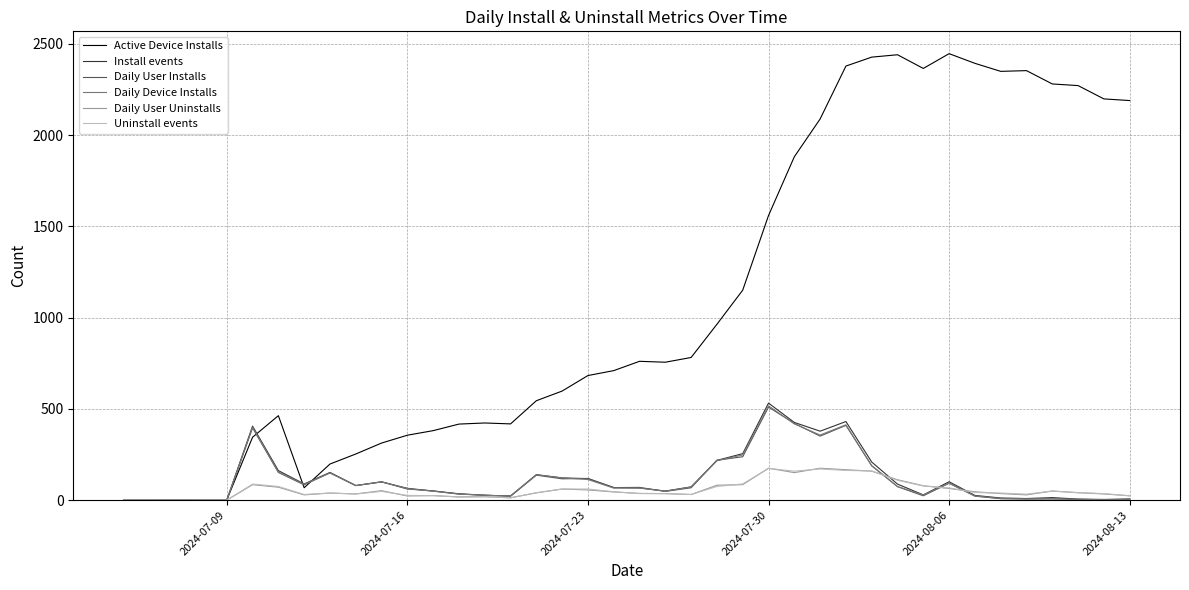

Which series has the largest total across all categories?

Active Device Installs